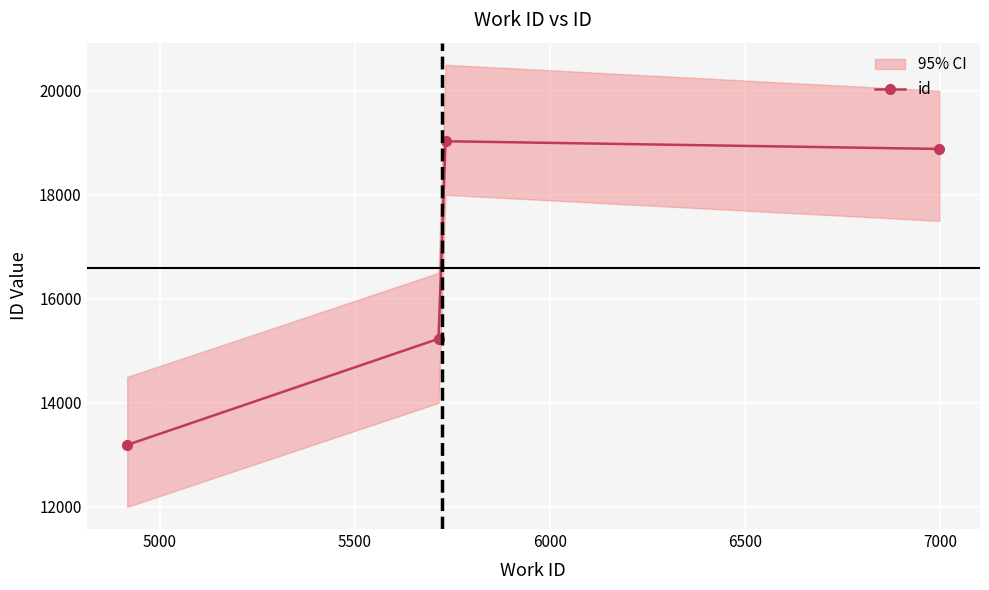

What is the lowest value of the id series?

13192